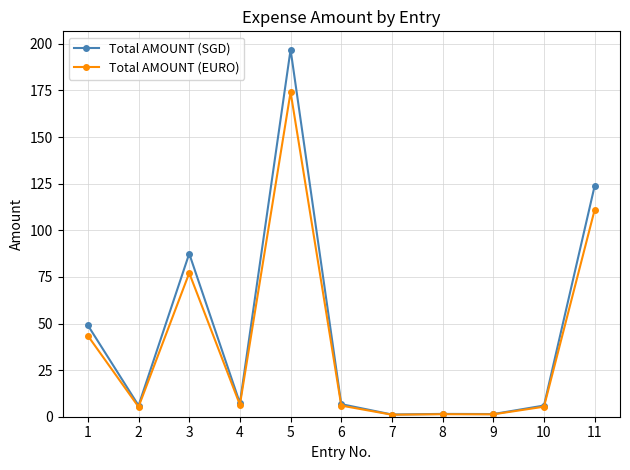

Which series has the largest range (max minus min)?

Total AMOUNT (SGD)